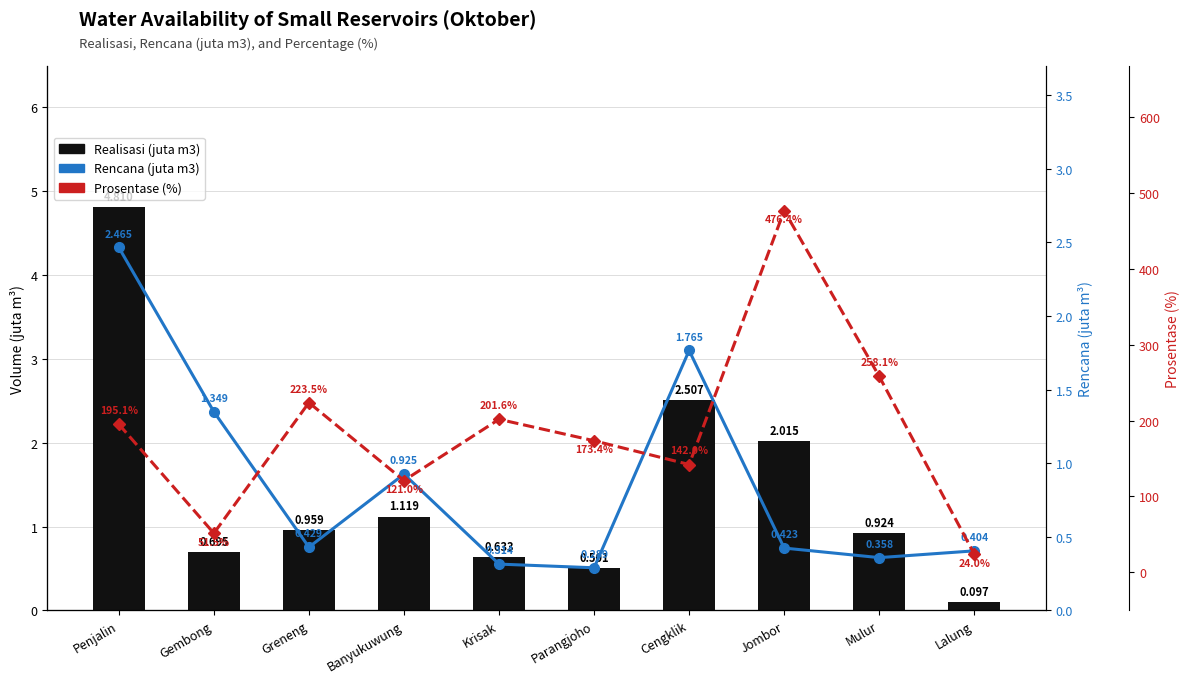

Reading left to right, extract all data points from this chart.

Realisasi (juta m3): Penjalin=4.8	Gembong=0.7	Greneng=1.0	Banyukuwung=1.1	Krisak=0.6	Parangjoho=0.5	Cengklik=2.5	Jombor=2.0	Mulur=0.9	Lalung=0.1
Rencana (juta m3): Penjalin=2.5	Gembong=1.3	Greneng=0.4	Banyukuwung=0.9	Krisak=0.3	Parangjoho=0.3	Cengklik=1.8	Jombor=0.4	Mulur=0.4	Lalung=0.4
Prosentase (%): Penjalin=195.1	Gembong=51.5	Greneng=223.5	Banyukuwung=121.0	Krisak=201.6	Parangjoho=173.4	Cengklik=142.0	Jombor=476.4	Mulur=258.1	Lalung=24.0